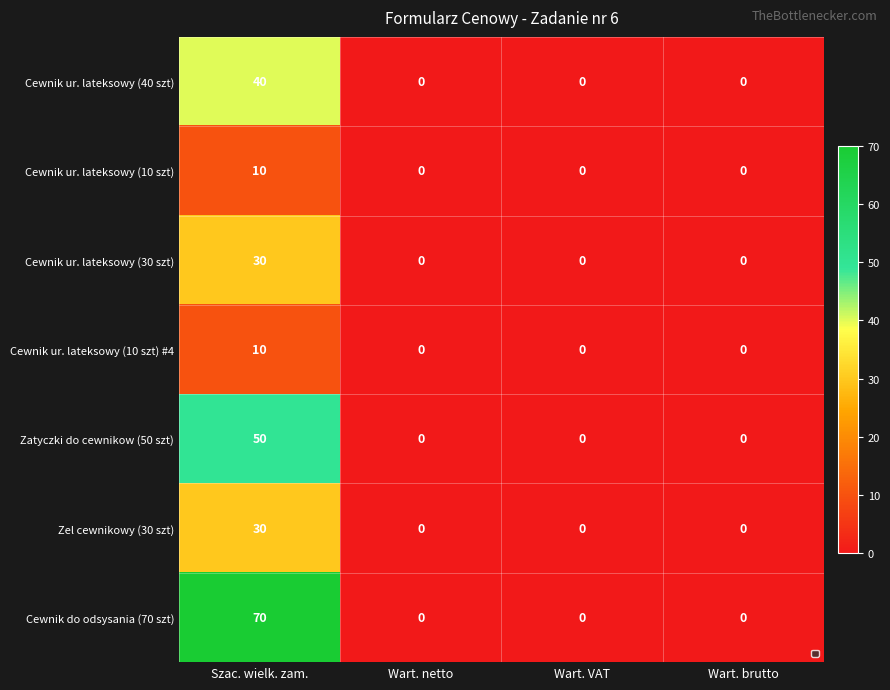

How many categories are shown in the chart?

4